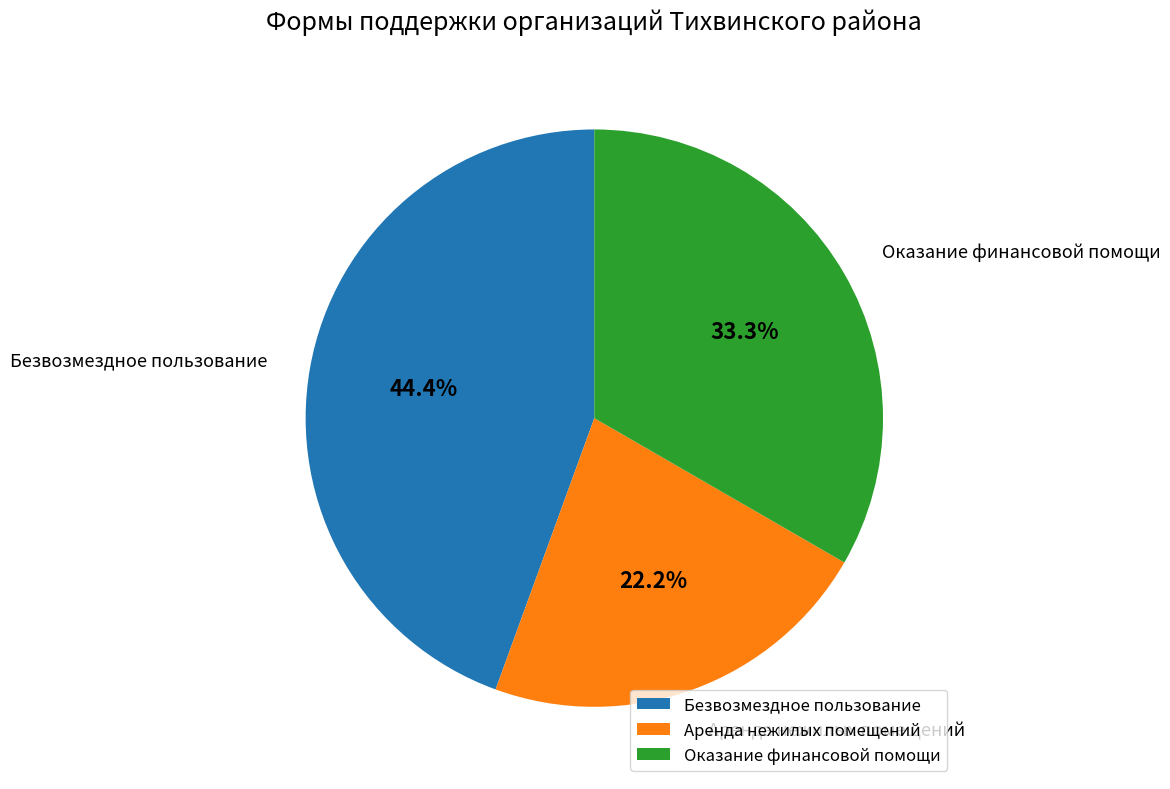

Rank the categories by value from lowest to highest.

Аренда нежилых помещений, Оказание финансовой помощи, Безвозмездное пользование